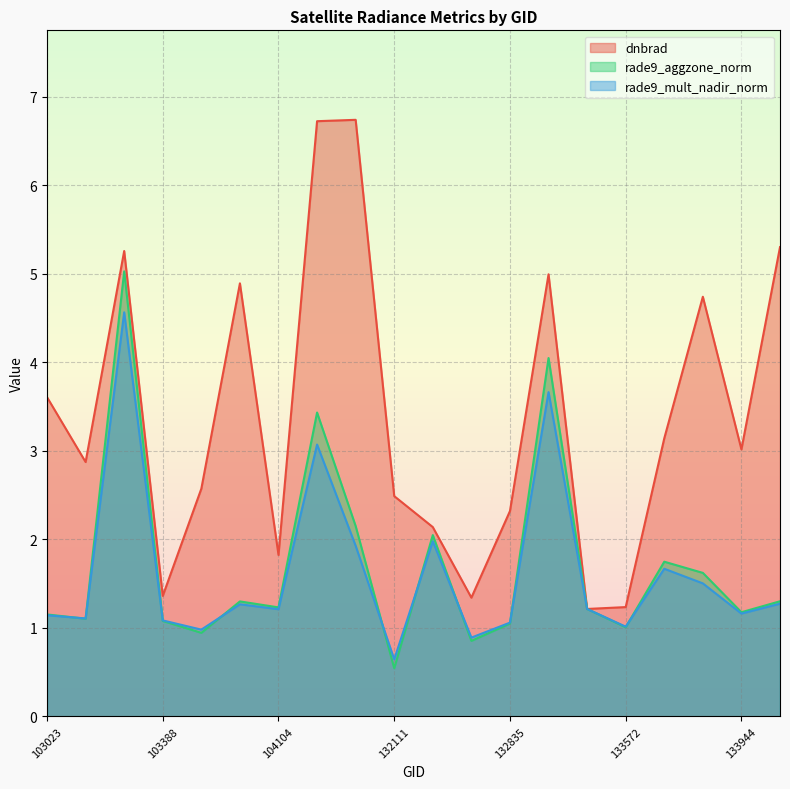

At which label does rade9_aggzone_norm first exceed 1?

103023